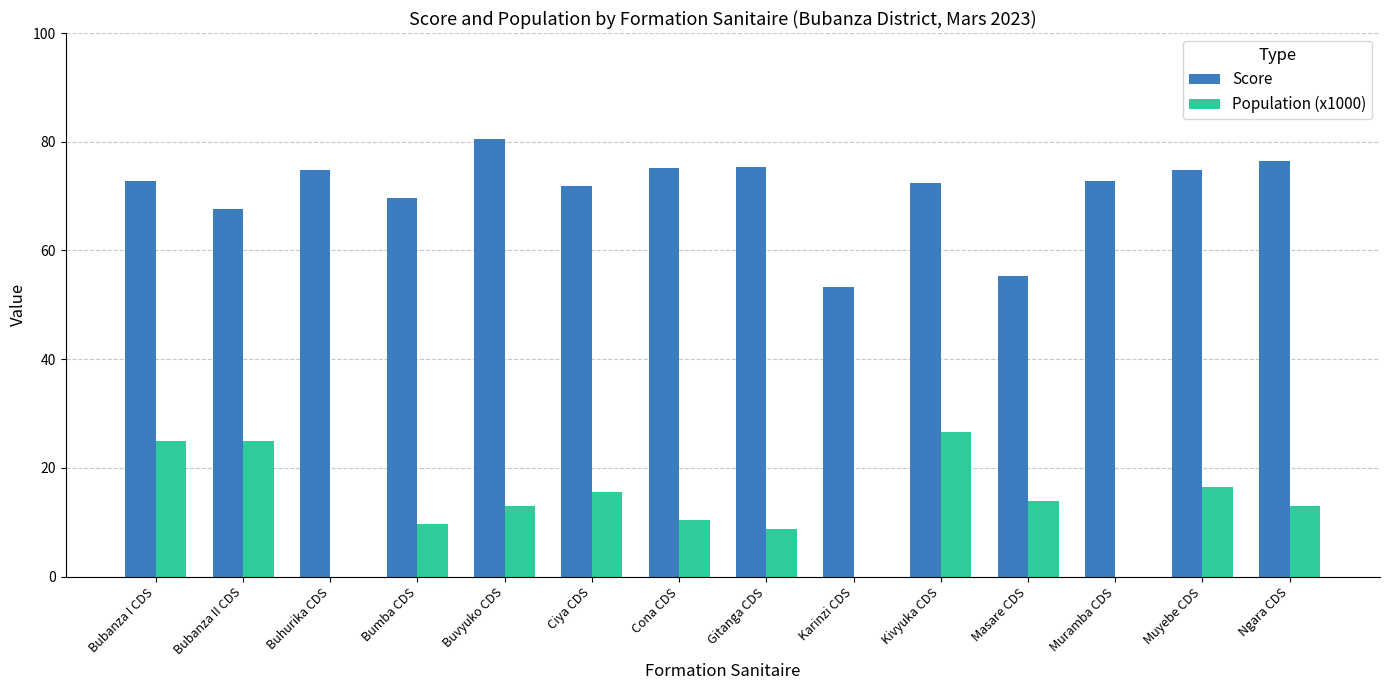

What is the highest value of the Score series?

80.5